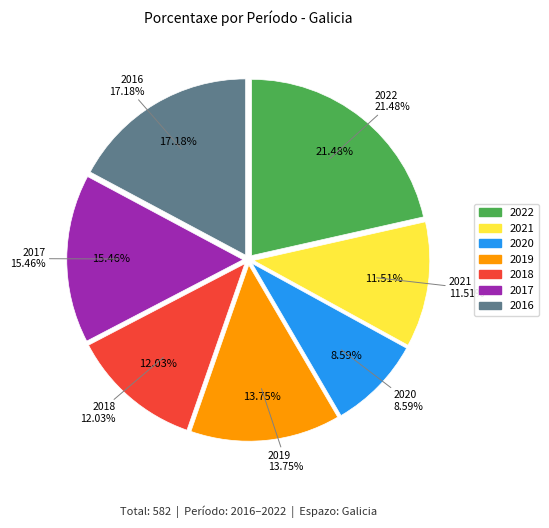

Does 2022 represent more than half of the total?

No